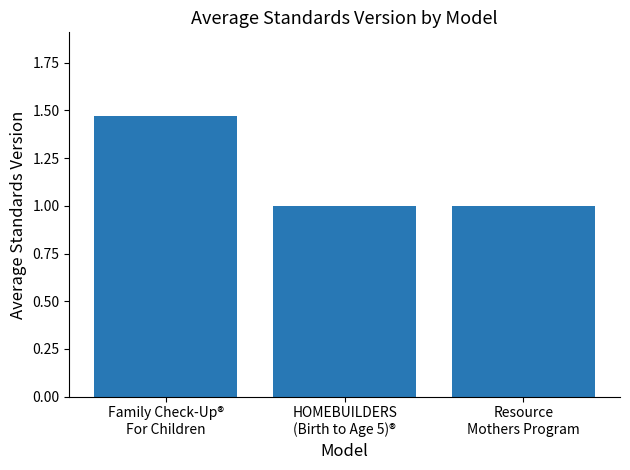

What is the smallest value displayed?

1.0